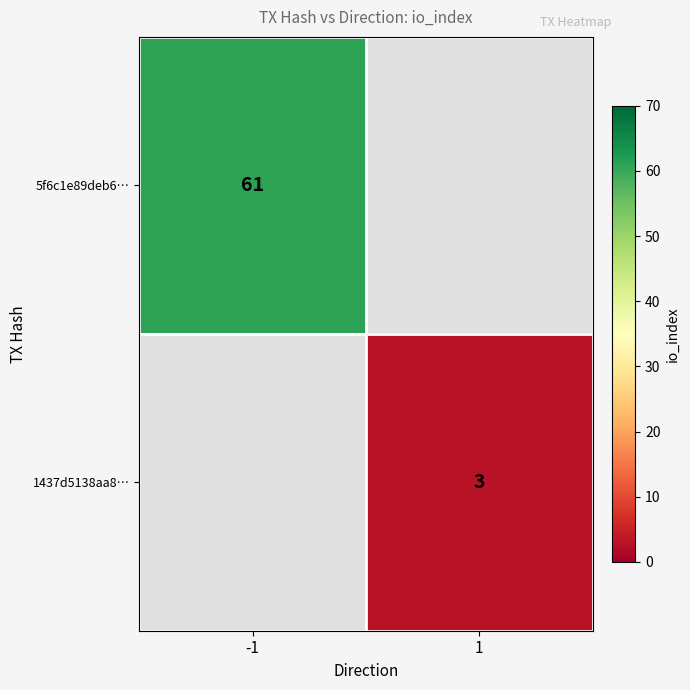

Is the value of 1437d5138aa8… at 1 greater than the value of 5f6c1e89deb6… at -1?

No